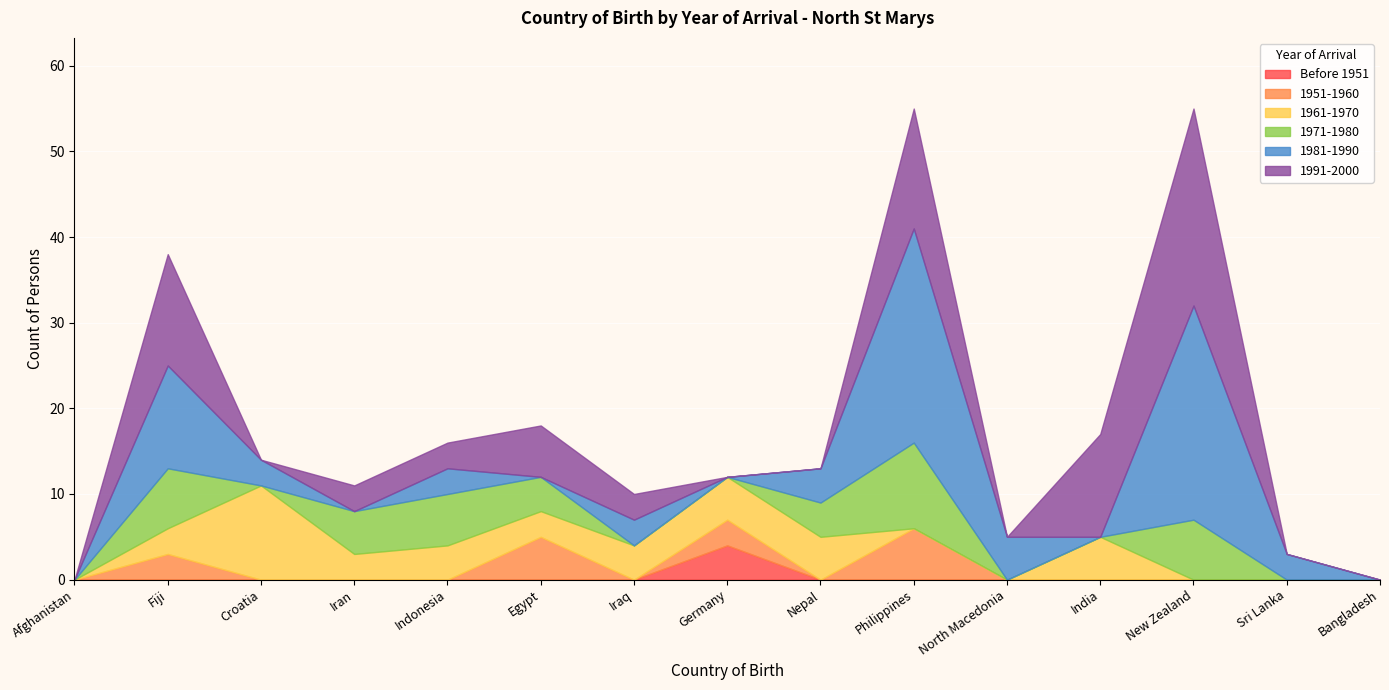

How many positive values does the 1951-1960 series have?

4